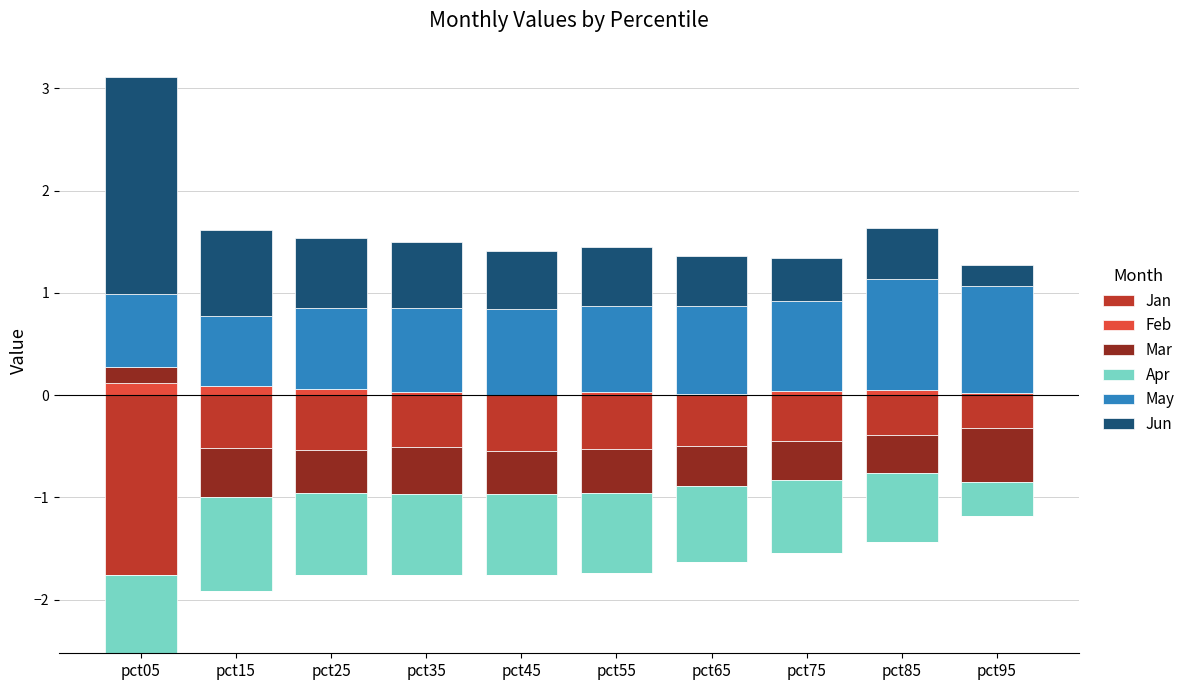

Is the value of May at pct35 greater than the value of Jun at pct95?

Yes